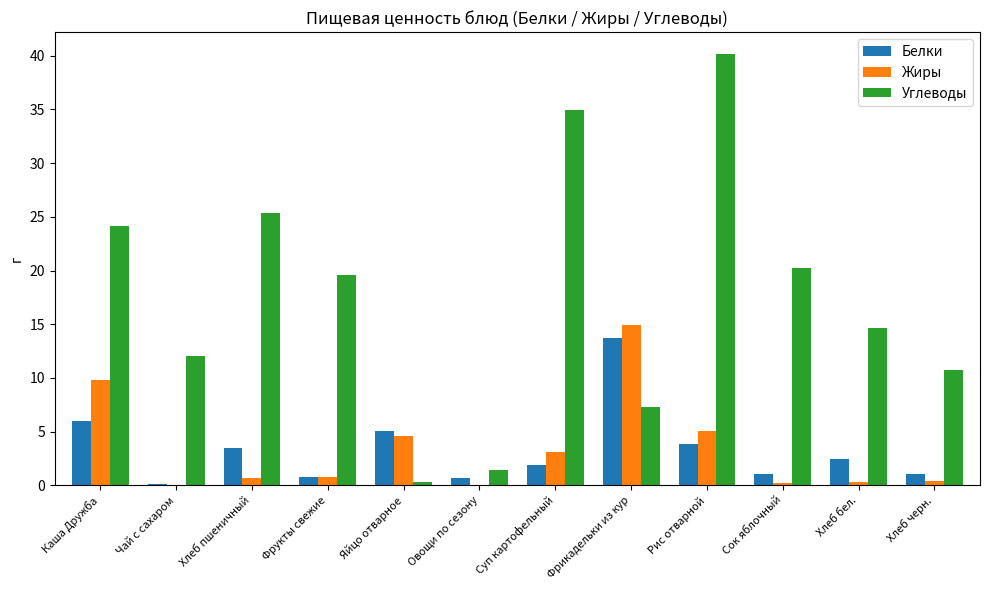

The value of Белки at Фрикадельки из кур is 13.7. True or false?

True